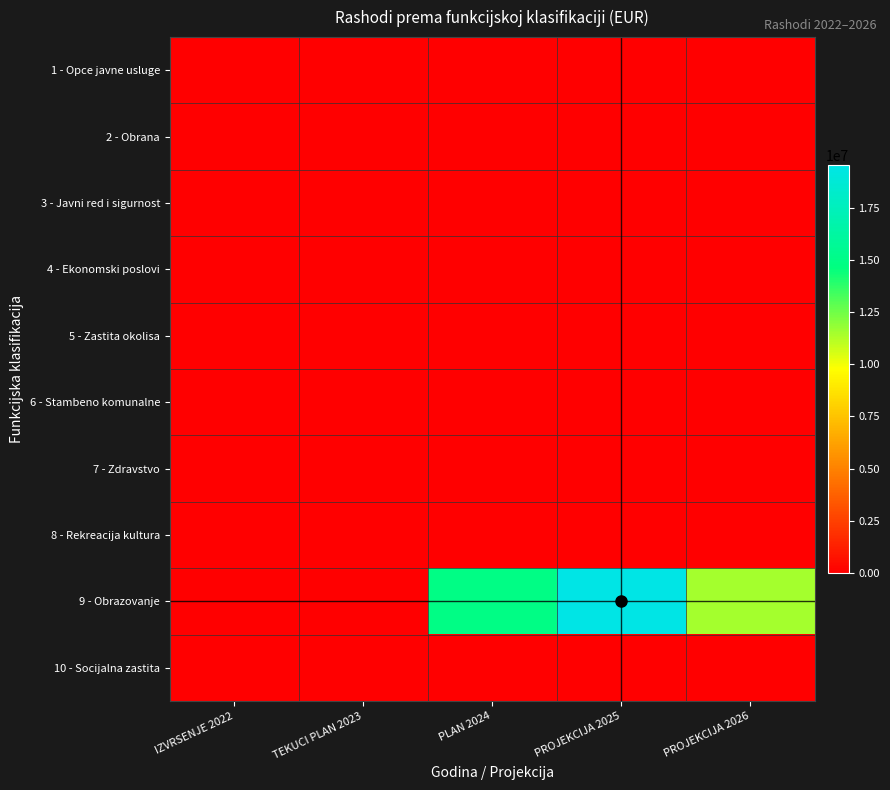

Reading left to right, list all the values displayed in this chart.

1 - Opce javne usluge: IZVRSENJE 2022=0	TEKUCI PLAN 2023=0	PLAN 2024=13000	PROJEKCIJA 2025=0	PROJEKCIJA 2026=0
2 - Obrana: IZVRSENJE 2022=0	TEKUCI PLAN 2023=0	PLAN 2024=0	PROJEKCIJA 2025=0	PROJEKCIJA 2026=0
3 - Javni red i sigurnost: IZVRSENJE 2022=0	TEKUCI PLAN 2023=0	PLAN 2024=0	PROJEKCIJA 2025=0	PROJEKCIJA 2026=0
4 - Ekonomski poslovi: IZVRSENJE 2022=0	TEKUCI PLAN 2023=0	PLAN 2024=0	PROJEKCIJA 2025=0	PROJEKCIJA 2026=0
5 - Zastita okolisa: IZVRSENJE 2022=0	TEKUCI PLAN 2023=0	PLAN 2024=0	PROJEKCIJA 2025=0	PROJEKCIJA 2026=0
6 - Stambeno komunalne: IZVRSENJE 2022=0	TEKUCI PLAN 2023=0	PLAN 2024=0	PROJEKCIJA 2025=0	PROJEKCIJA 2026=0
7 - Zdravstvo: IZVRSENJE 2022=0	TEKUCI PLAN 2023=0	PLAN 2024=0	PROJEKCIJA 2025=0	PROJEKCIJA 2026=0
8 - Rekreacija kultura: IZVRSENJE 2022=0	TEKUCI PLAN 2023=0	PLAN 2024=0	PROJEKCIJA 2025=0	PROJEKCIJA 2026=0
9 - Obrazovanje: IZVRSENJE 2022=0	TEKUCI PLAN 2023=0	PLAN 2024=14910382	PROJEKCIJA 2025=19546535	PROJEKCIJA 2026=11463893
10 - Socijalna zastita: IZVRSENJE 2022=0	TEKUCI PLAN 2023=0	PLAN 2024=0	PROJEKCIJA 2025=0	PROJEKCIJA 2026=0